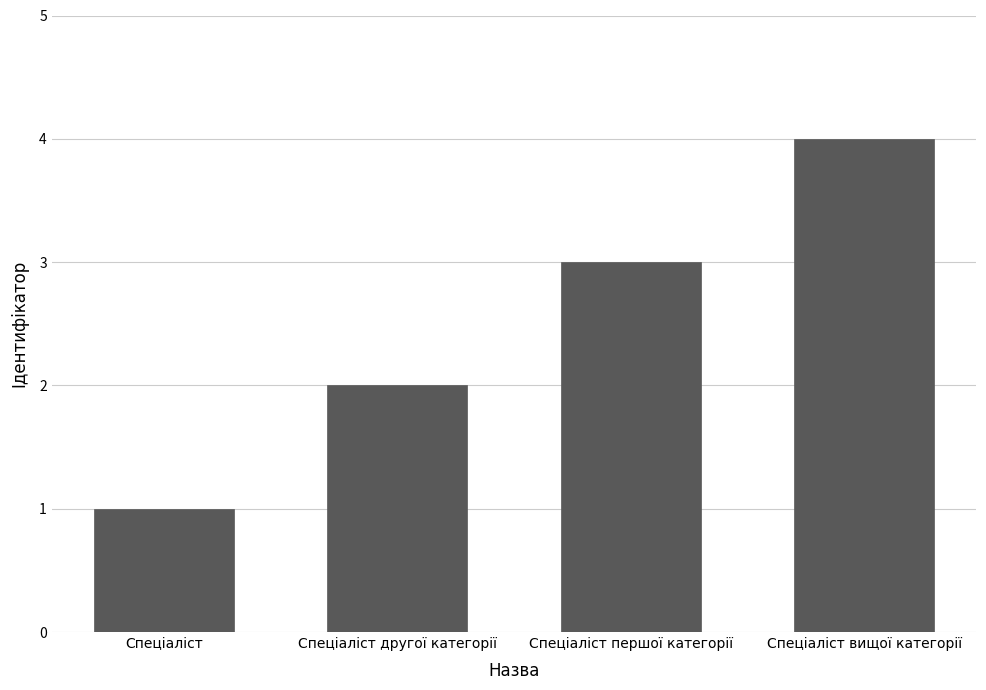

What is the label of the 1st bar from the right?

Спеціаліст вищої категорії